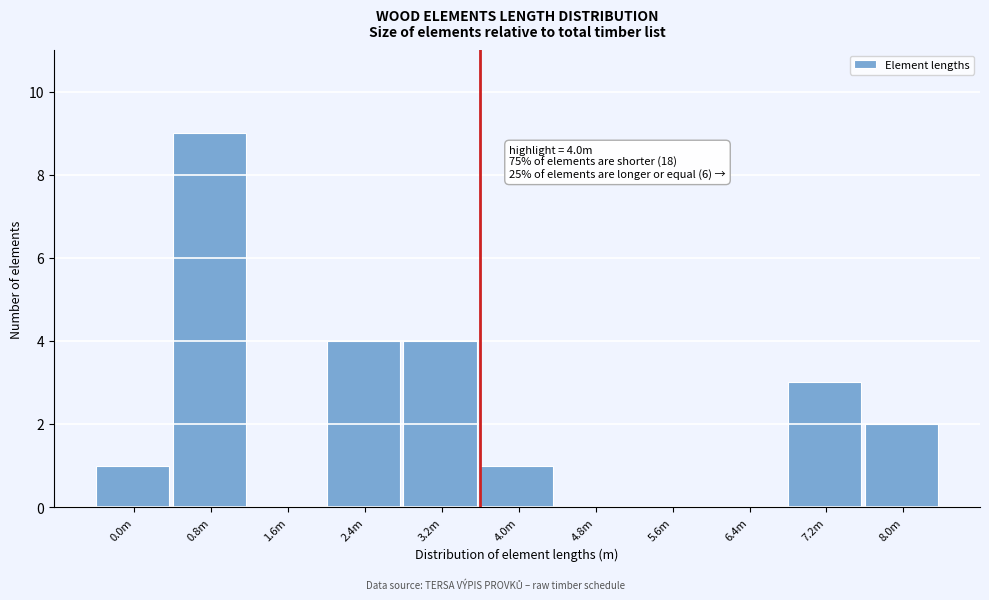

Reading left to right, list all the values displayed in this chart.

0.0m=1	0.8m=9	1.6m=0	2.4m=4	3.2m=4	4.0m=1	4.8m=0	5.6m=0	6.4m=0	7.2m=3	8.0m=2